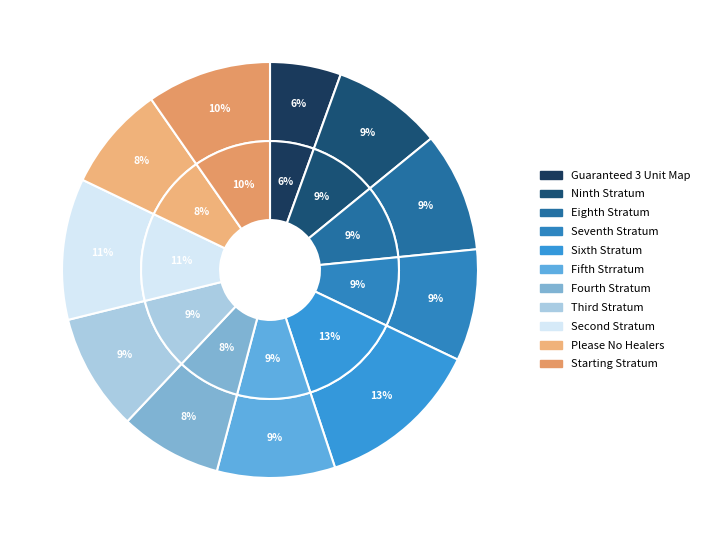

Rank the categories by value from highest to lowest.

Sixth Stratum, Second Stratum, Starting Stratum, Eighth Stratum, Fifth Strratum, Third Stratum, Seventh Stratum, Ninth Stratum, Please No Healers, Fourth Stratum, Guaranteed 3 Unit Map